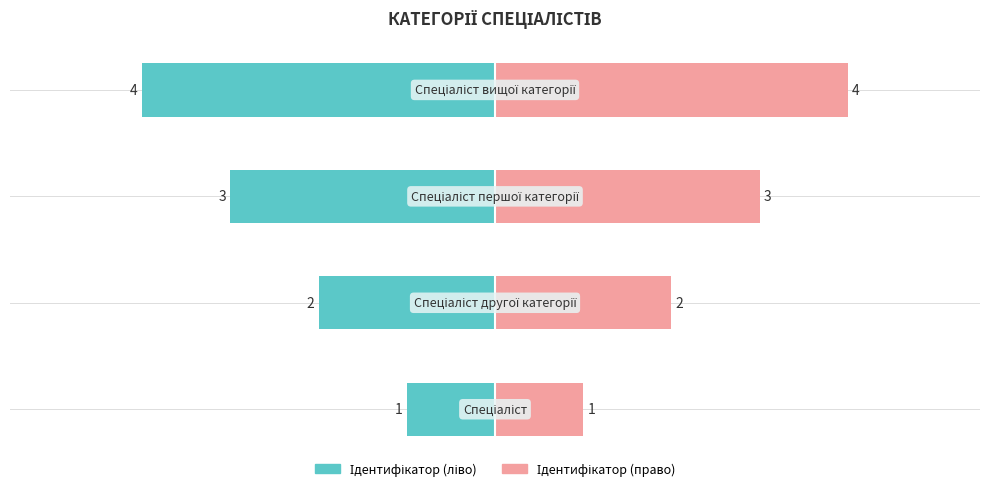

Reading right to left, extract all data points from this chart.

Ідентифікатор (ліво): 3=-4	2=-3	1=-2	0=-1
Ідентифікатор (право): 3=4	2=3	1=2	0=1